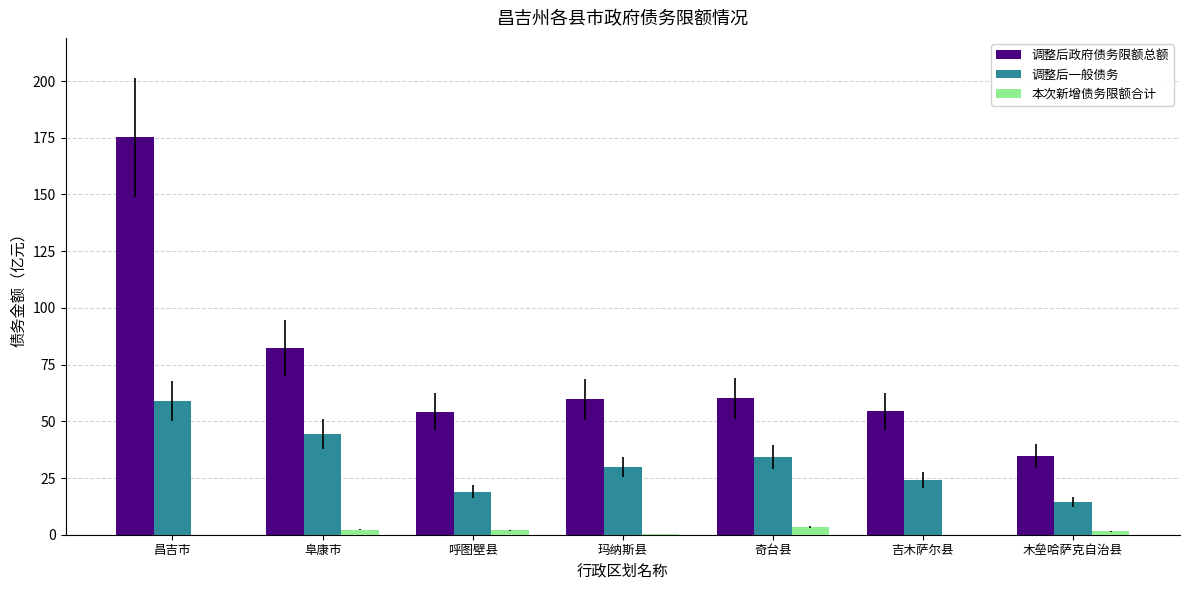

Which category has the highest value across all series?

昌吉市